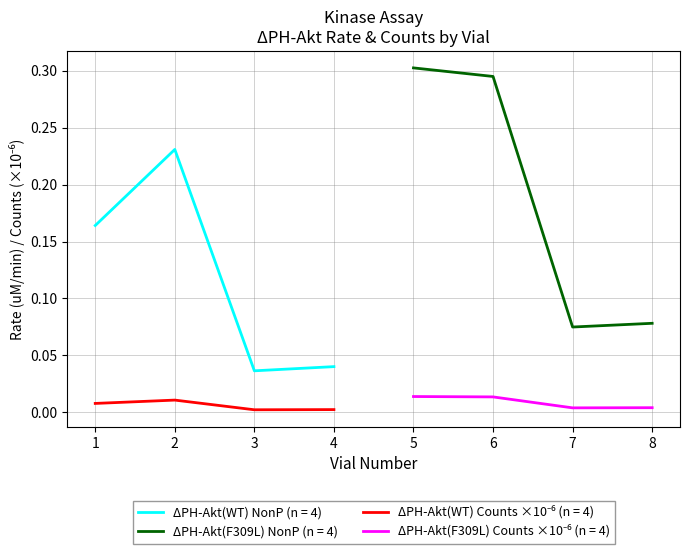

What is the value of the DPH-Akt(WT) NonP point at the 1st from the left?

0.2